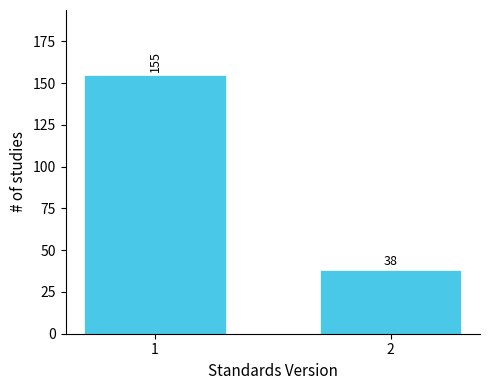

Reading left to right, list all the values displayed in this chart.

1=155	2=38